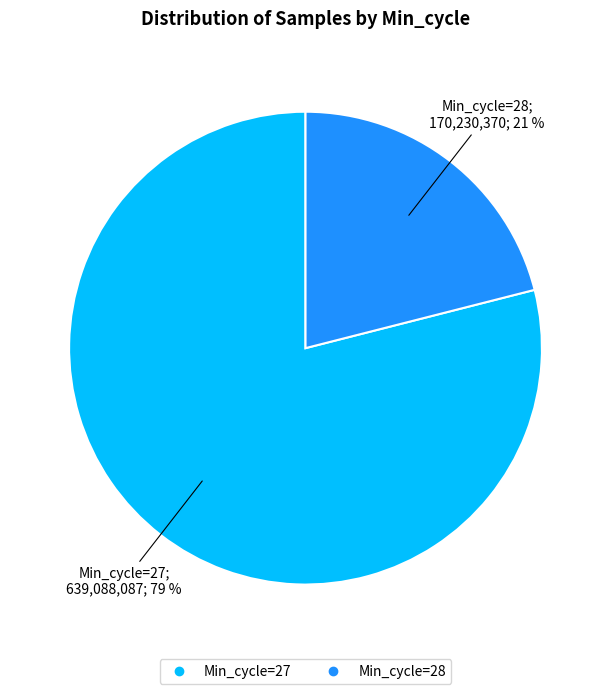

Is there a majority slice in this chart?

Yes